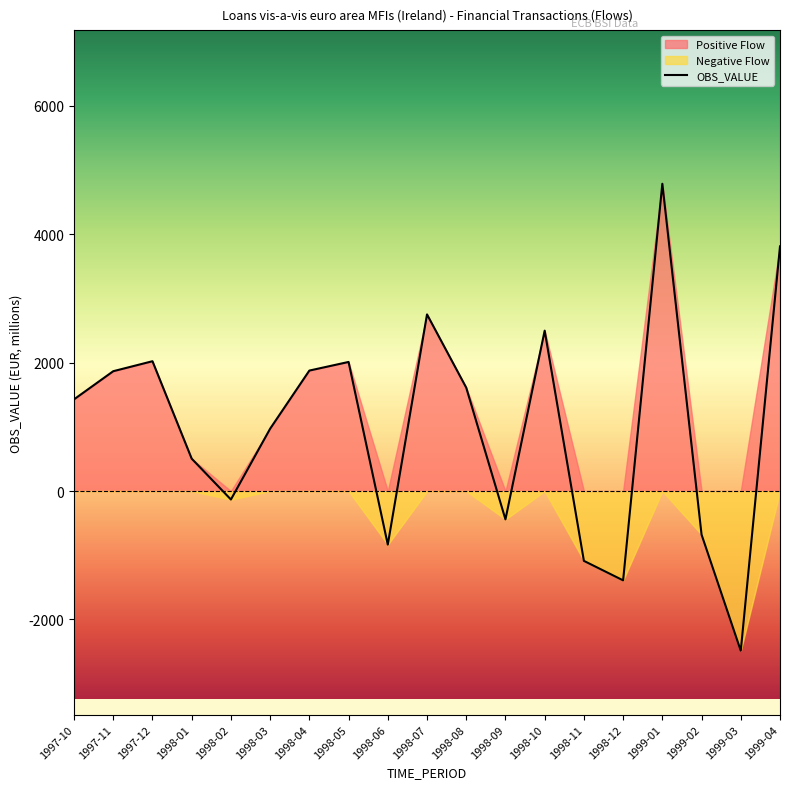

What is the label of the 8th point from the left?

1998-05